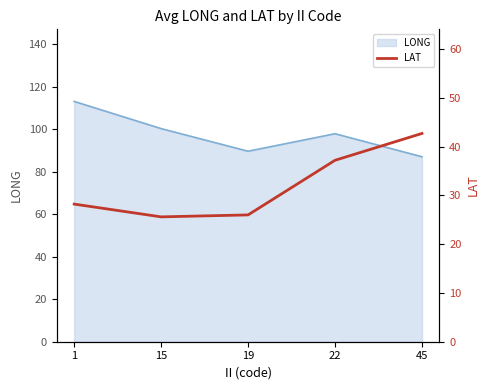

What is the highest value of the LONG series?

113.0